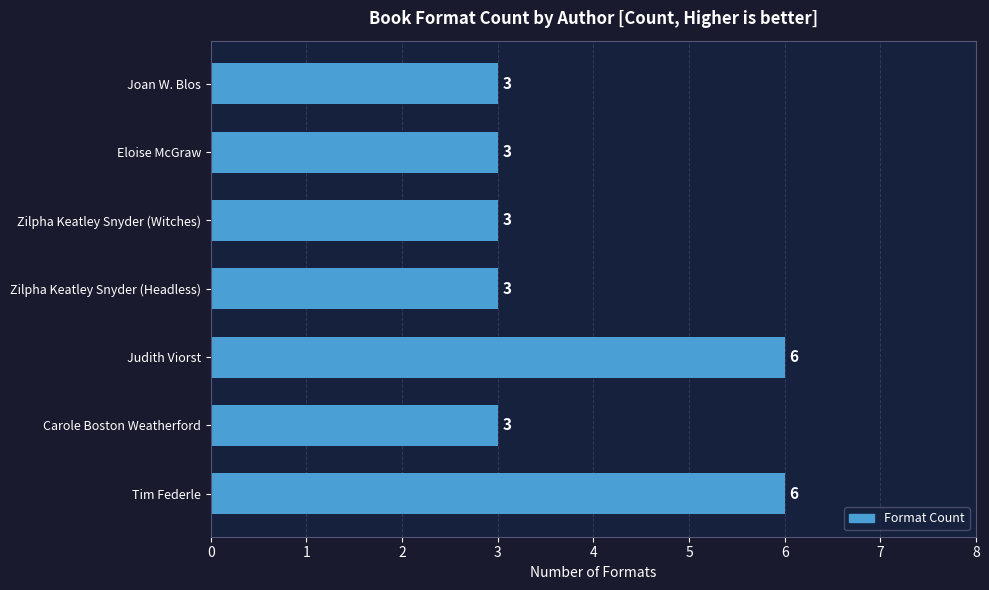

How many values are between 3 and 6?

7